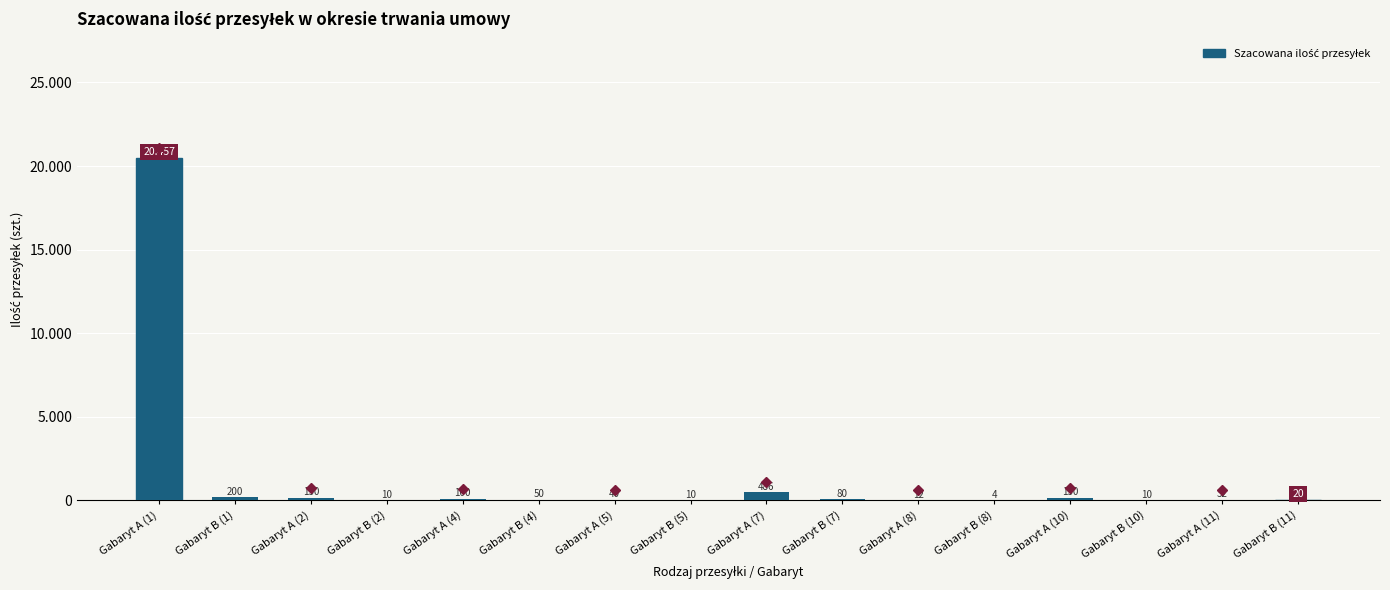

Which category has the highest value across all series?

Gabaryt A (1)